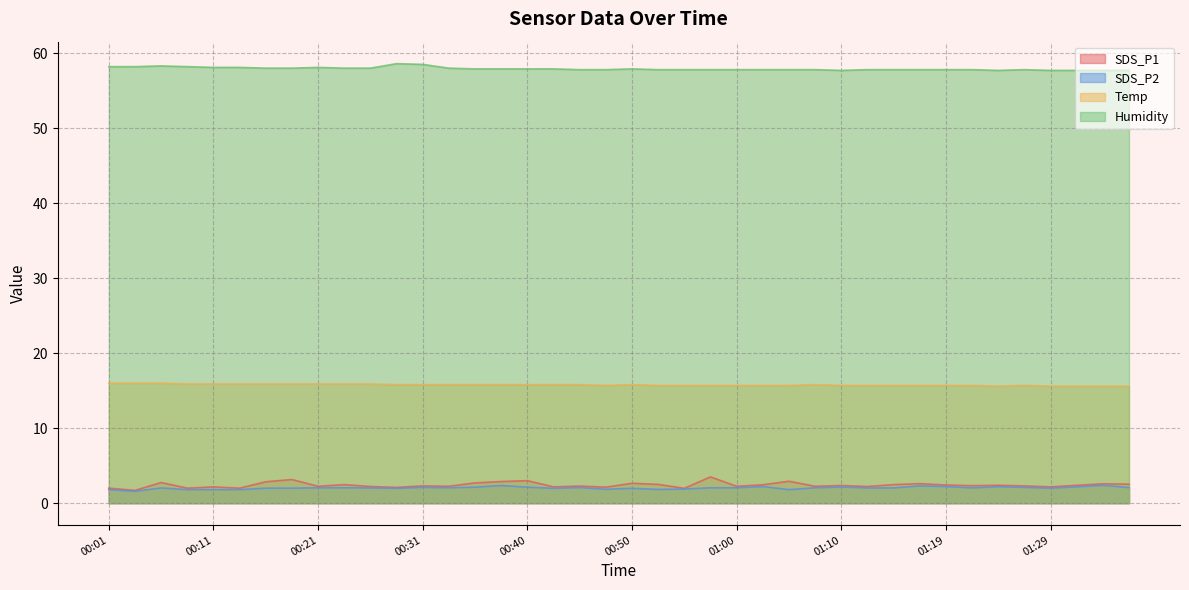

The value of Temp at 00:09 is 15.9. True or false?

True